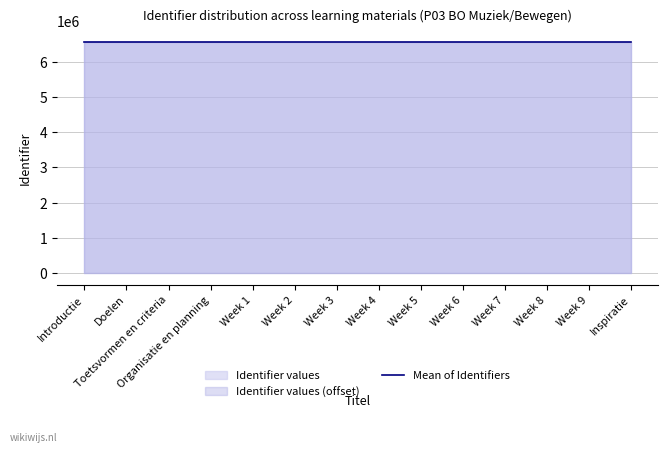

What is the sum of the values at Week 4 and Week 2?

13113804